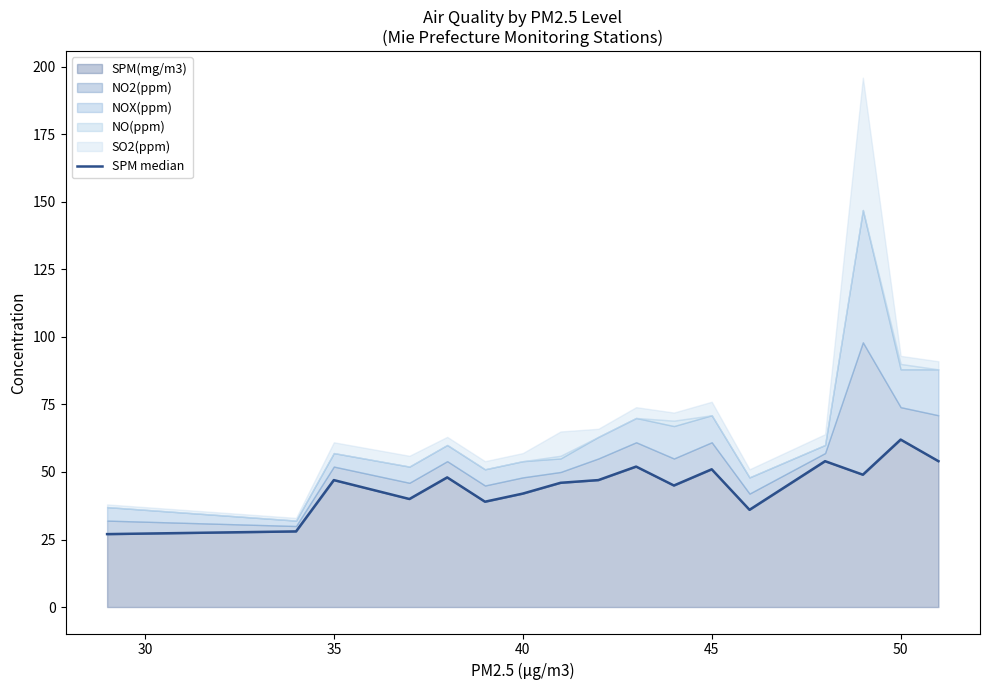

True or false: SPM(mg/m3) has a value of 62 at 50.

True